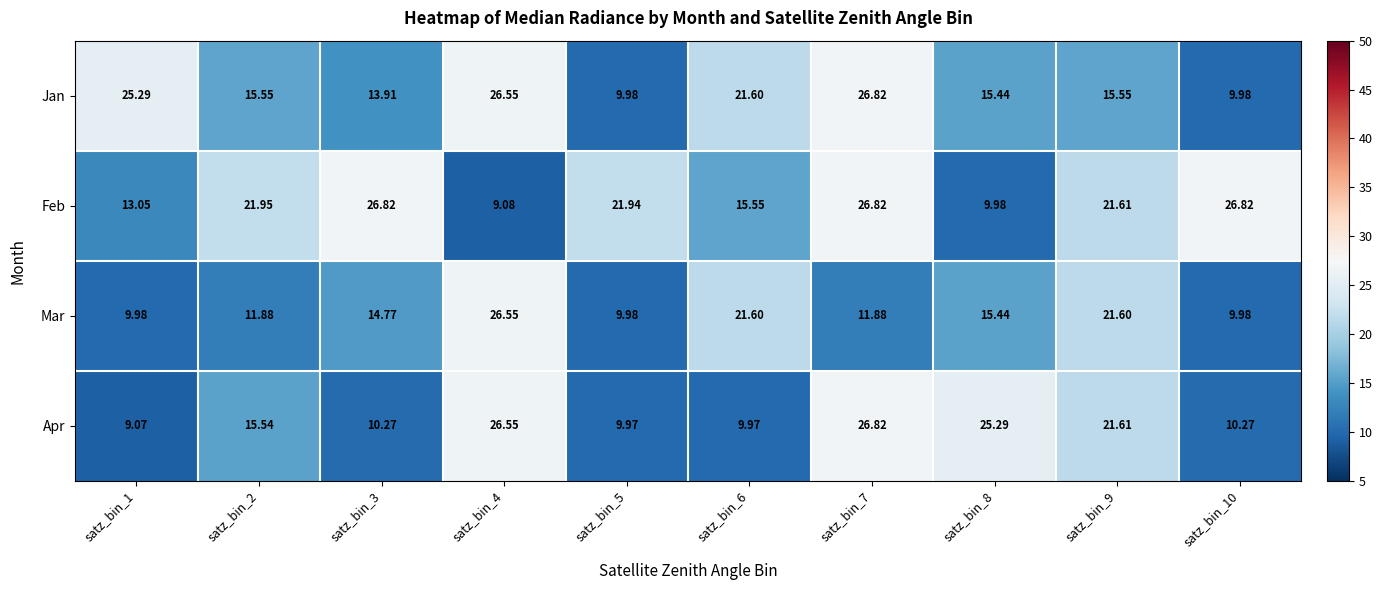

List the series in order of their overall mean, lowest first.

Mar, Apr, Jan, Feb